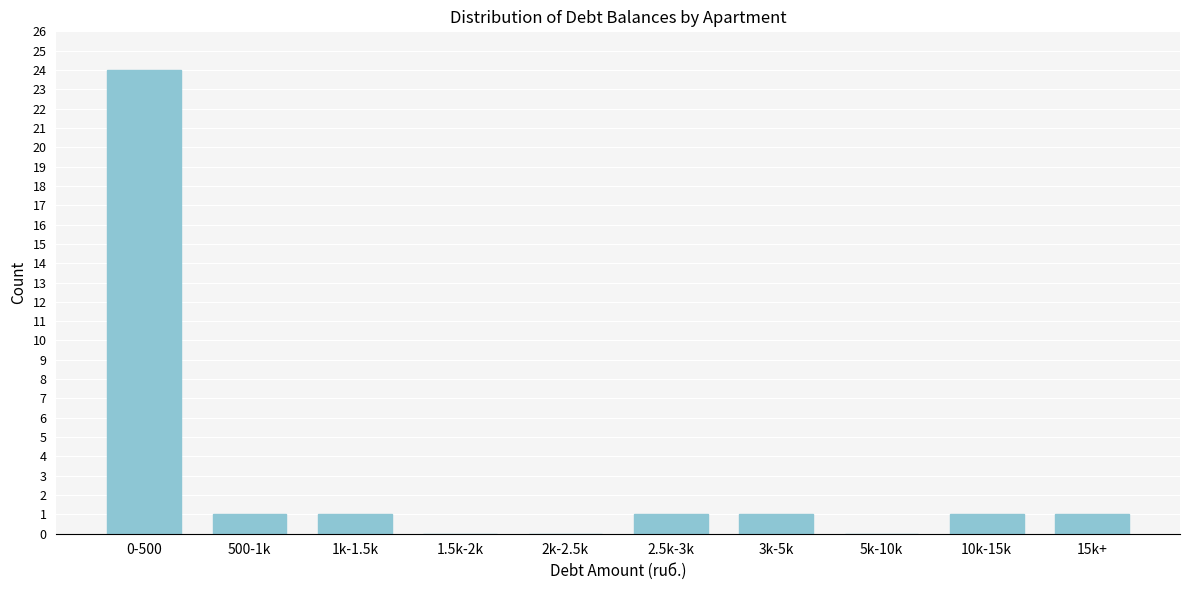

Reading left to right, extract all data points from this chart.

0-500=24	500-1k=1	1k-1.5k=1	1.5k-2k=0	2k-2.5k=0	2.5k-3k=1	3k-5k=1	5k-10k=0	10k-15k=1	15k+=1